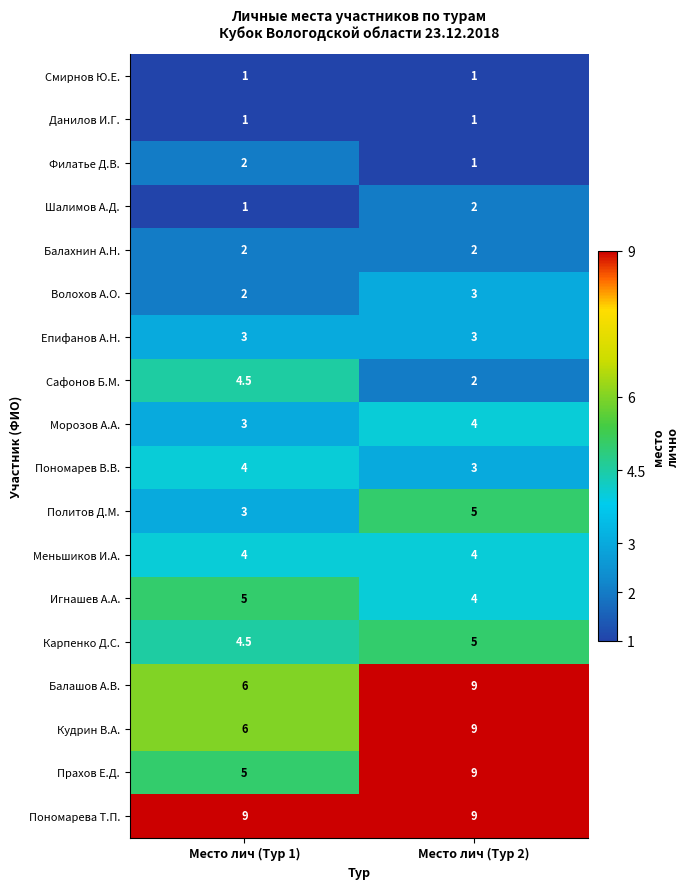

What is the smallest value displayed?

1.0